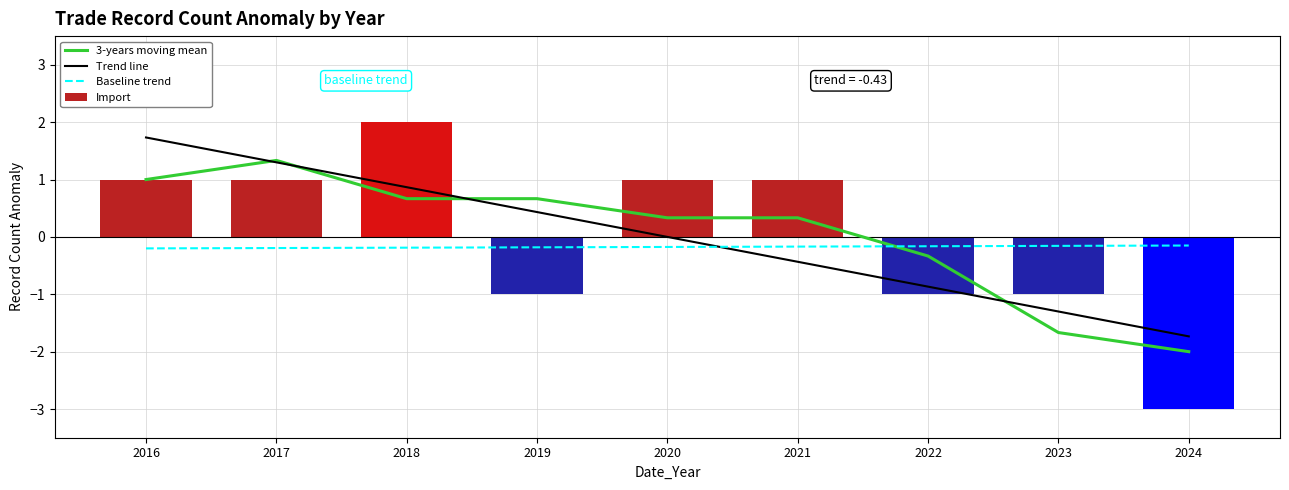

What is the minimum value for Import?

-3